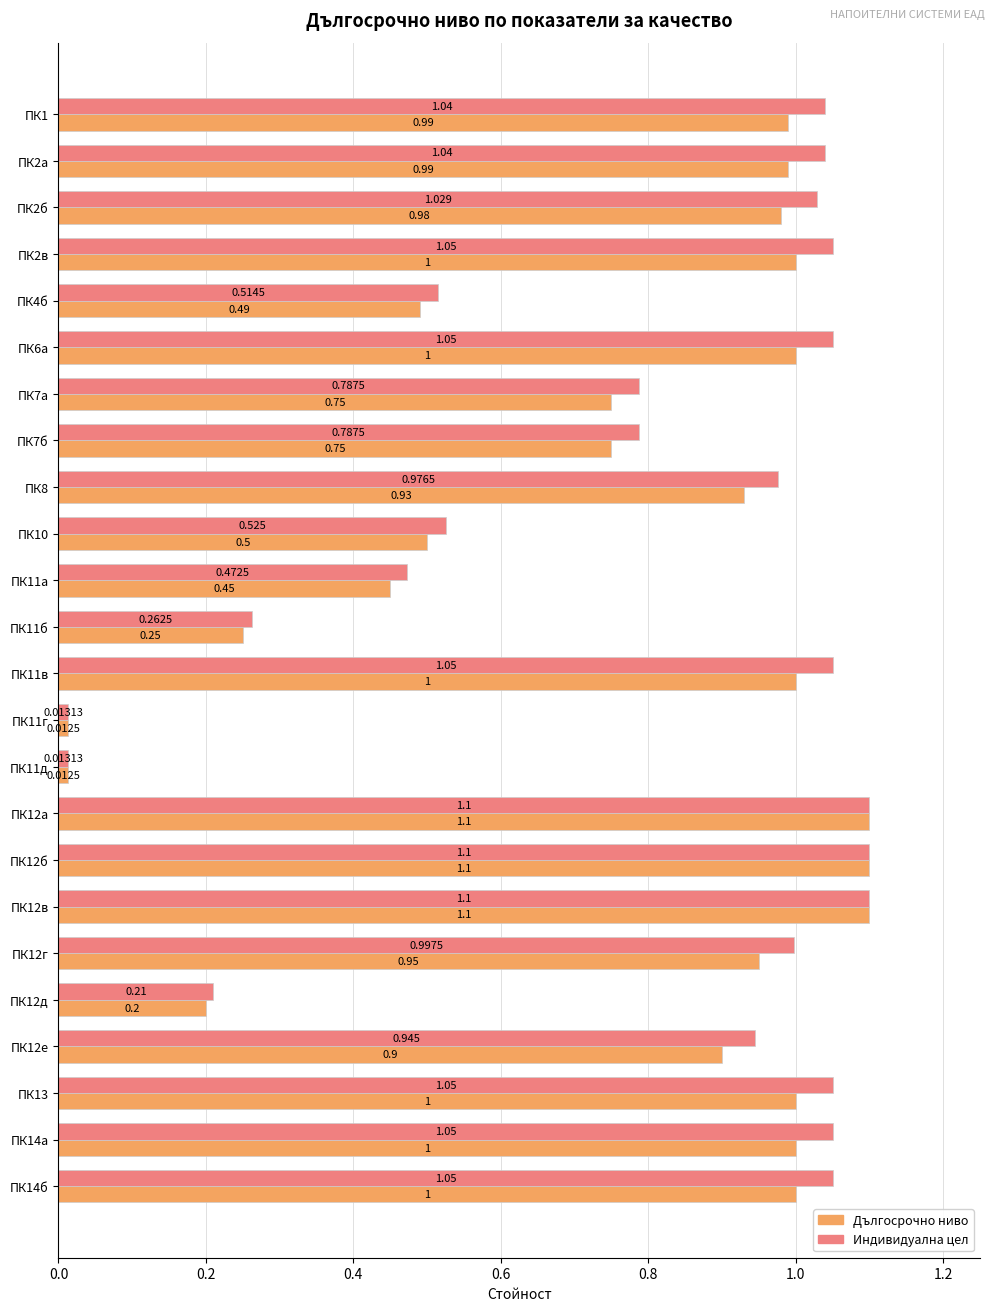

Rank the series by their average value, from lowest to highest.

Дългосрочно ниво, Индивидуална цел